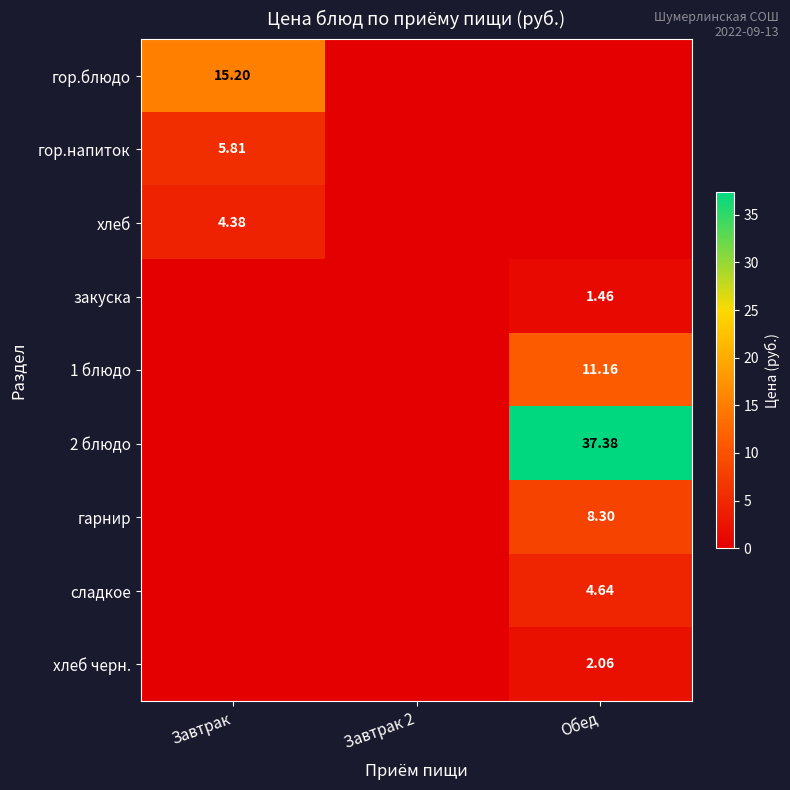

At which label is хлеб черн. closest to 1?

Завтрак